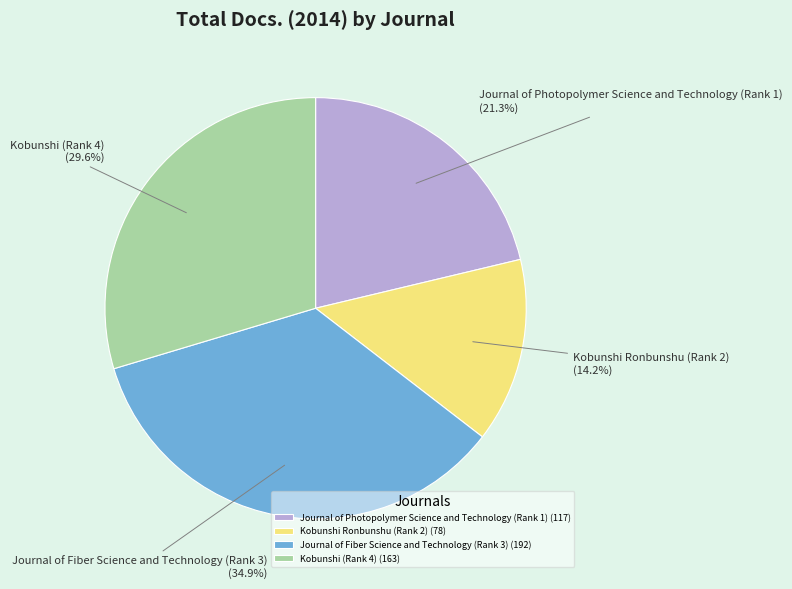

Is there any slice that represents more than half of the pie?

No